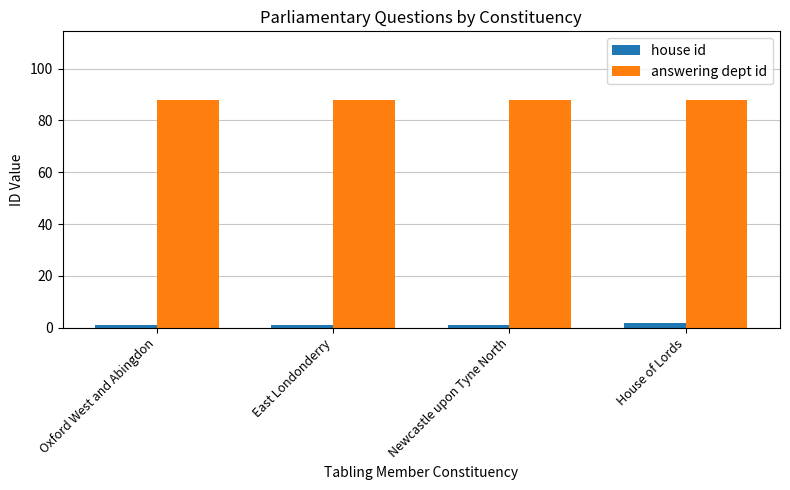

At East Londonderry, list the series in order from smallest to largest.

house id, answering dept id